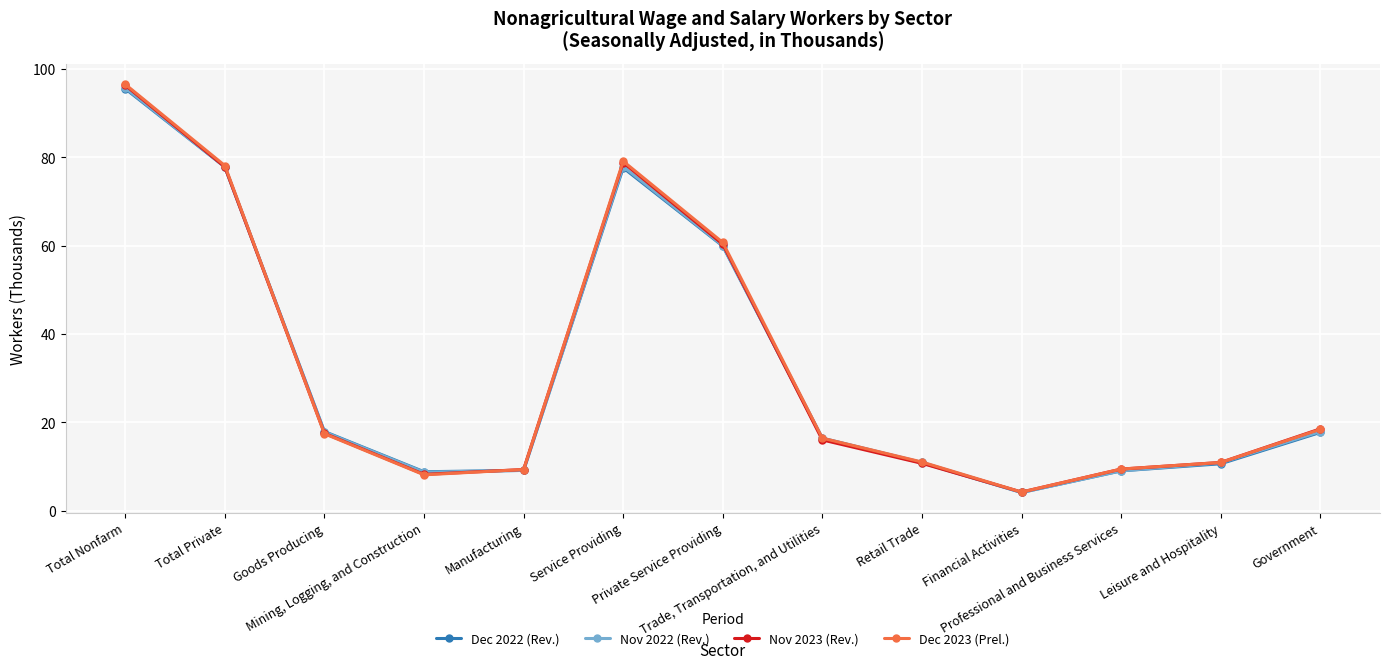

What is the lowest value of the Nov 2023 (Rev.) series?

4.2